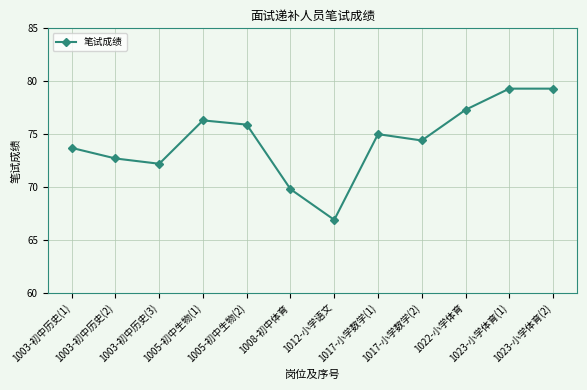

What is the average value?

74.4